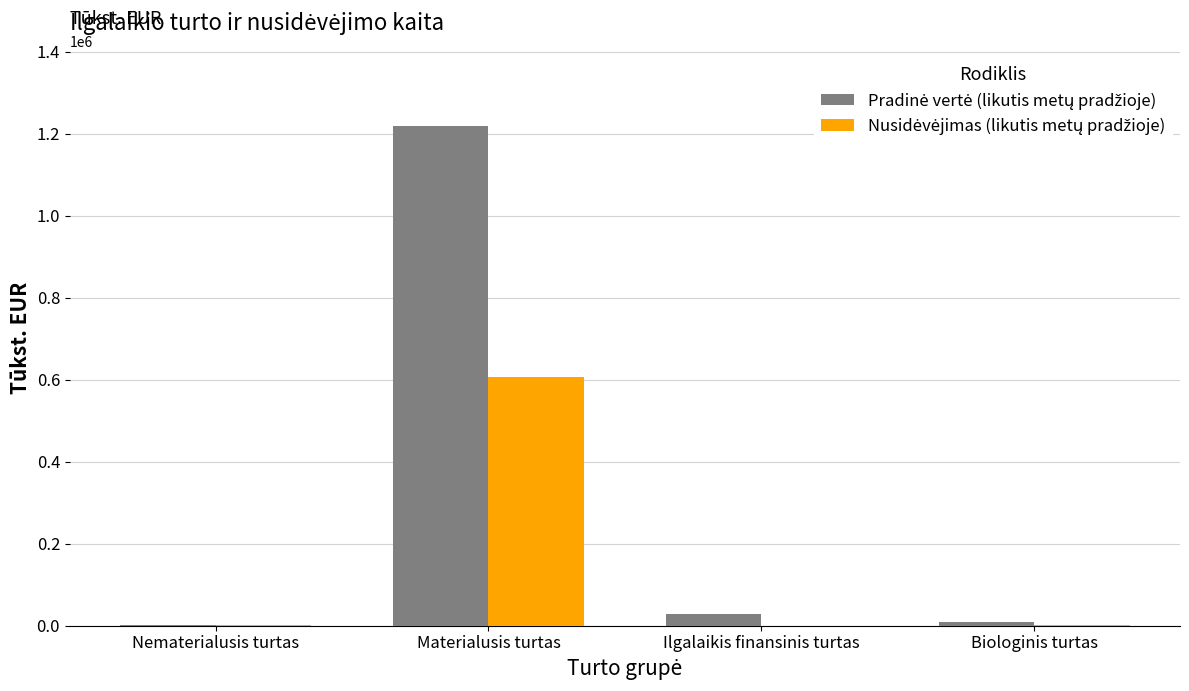

Which label corresponds to the largest value in the chart?

Materialusis turtas